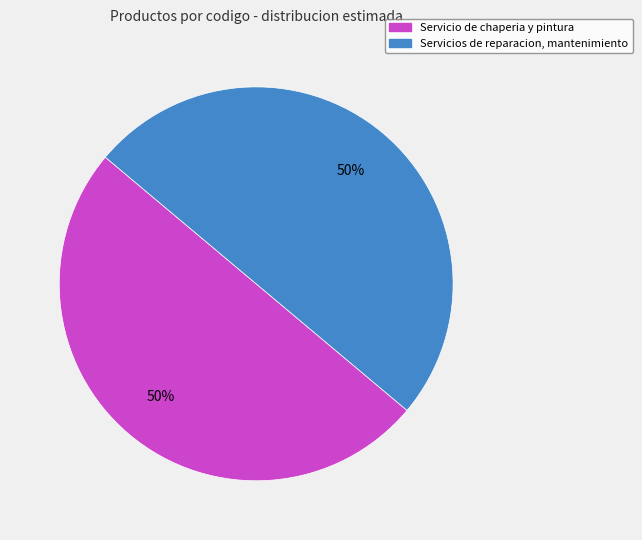

The Servicio de chaperia y pintura slice represents 35% of the pie. True or false?

False